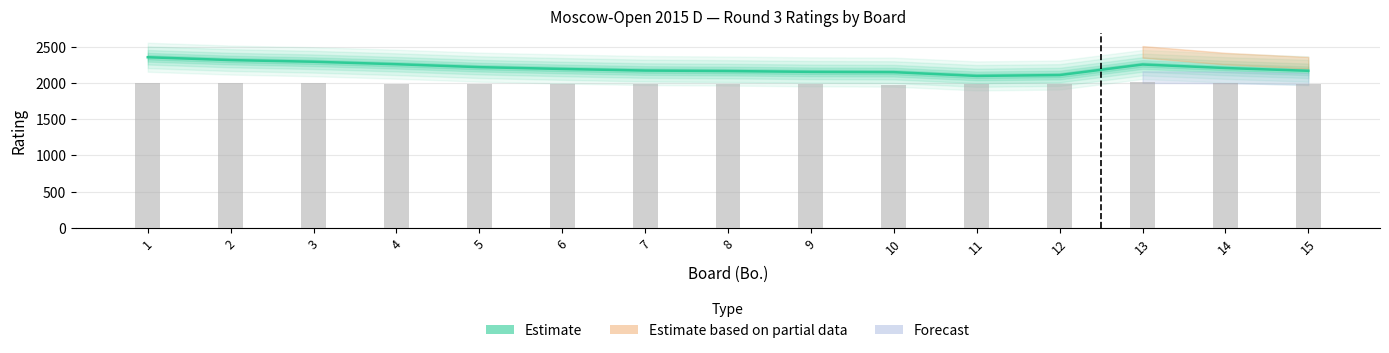

What is the smallest value displayed?

1974.7